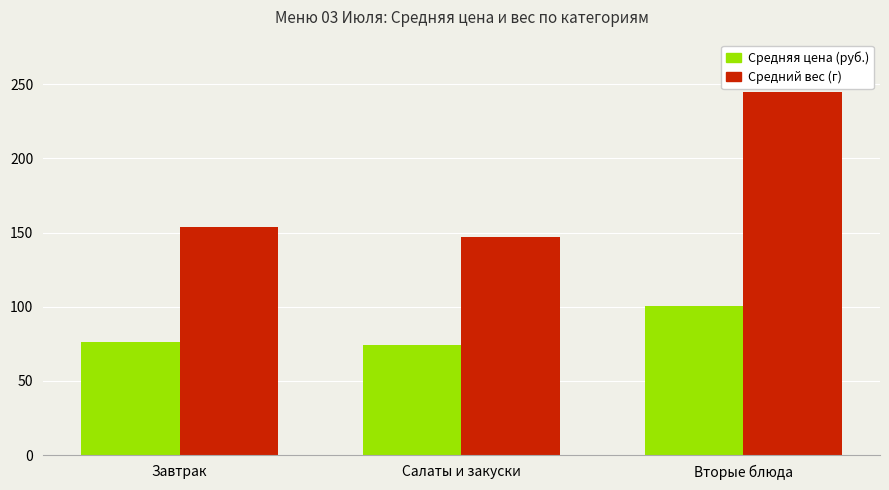

What is the label of the 3rd bar from the right?

Завтрак